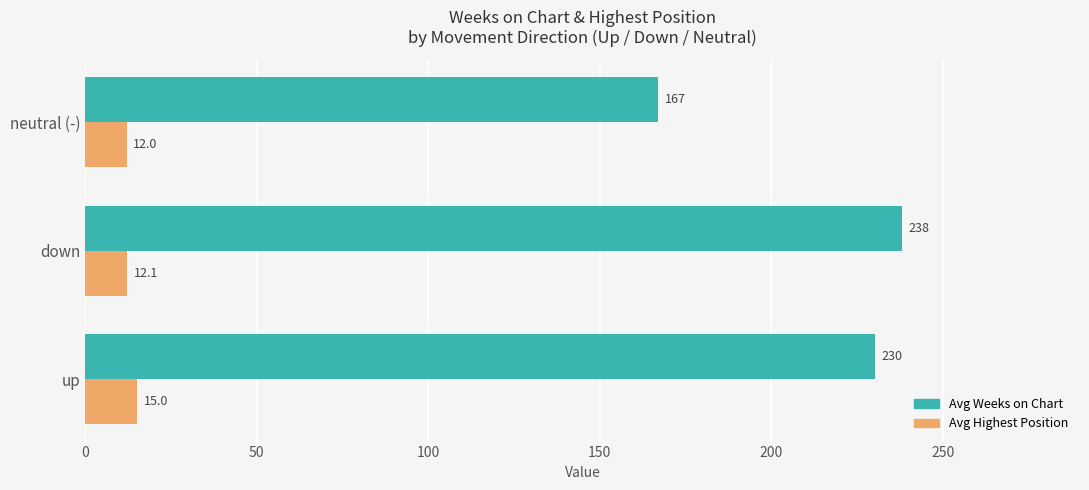

Is it true that Avg Highest Position equals 12.0 at neutral (-)?

True